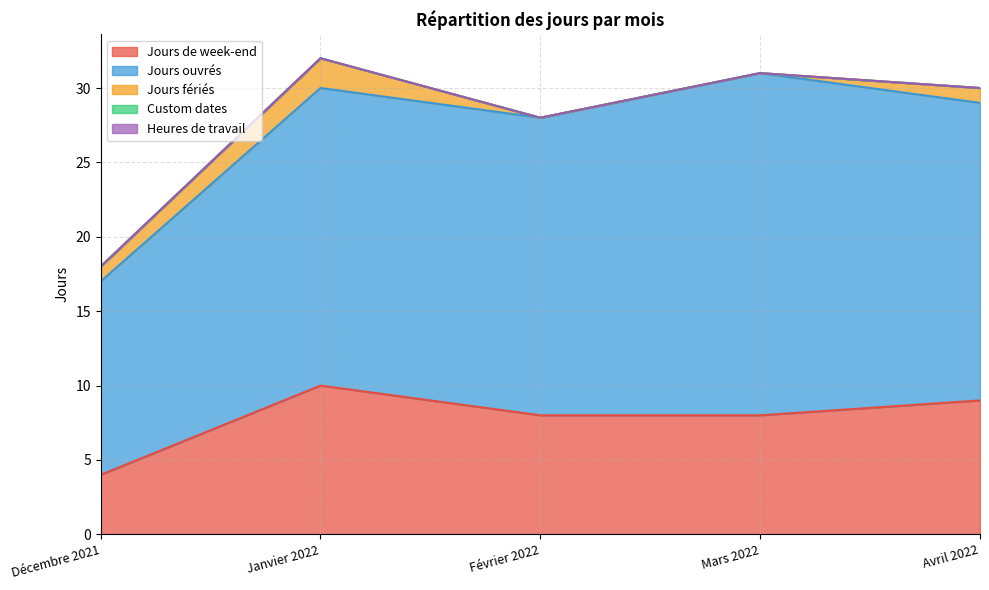

What is the greatest value displayed?

23